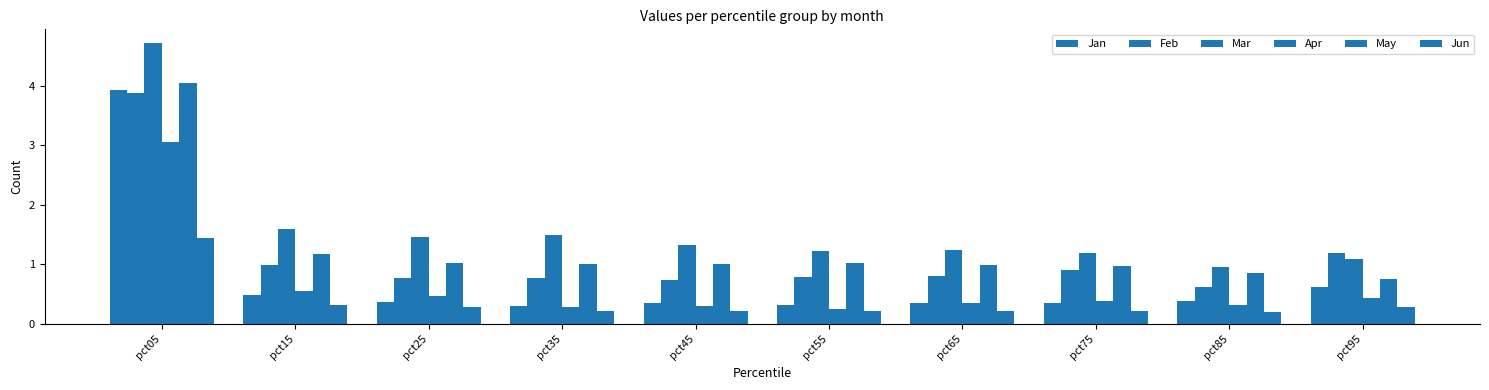

Read the Mar value at pct55.

1.2